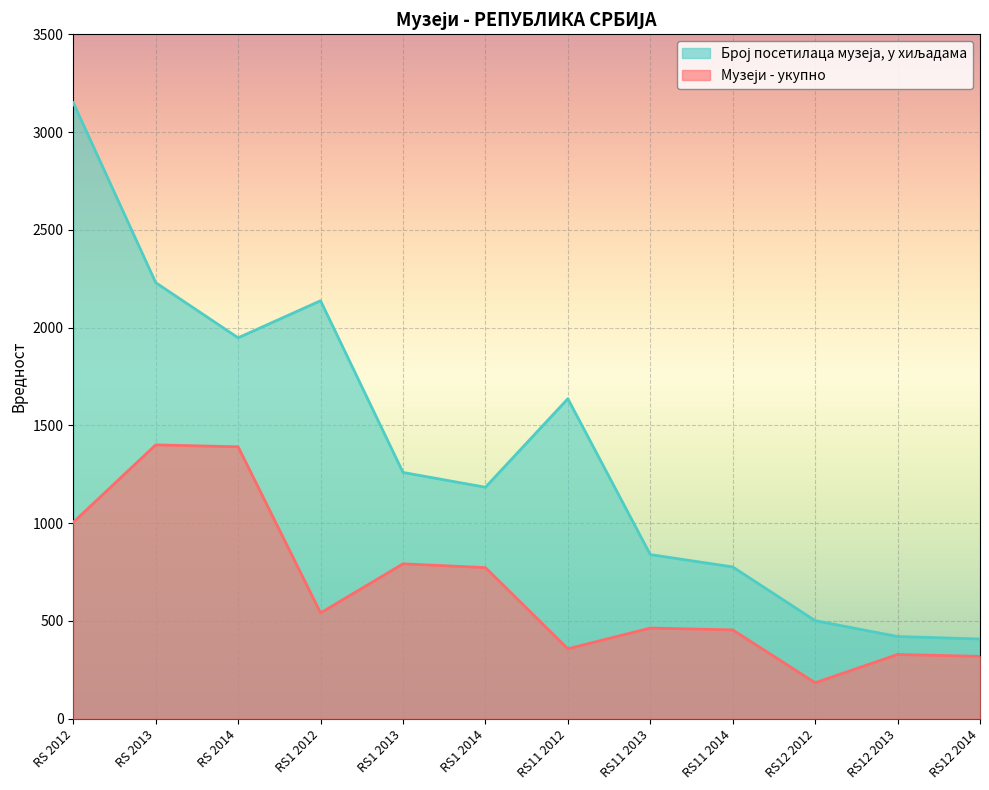

What is the minimum value shown in the chart?

183.4